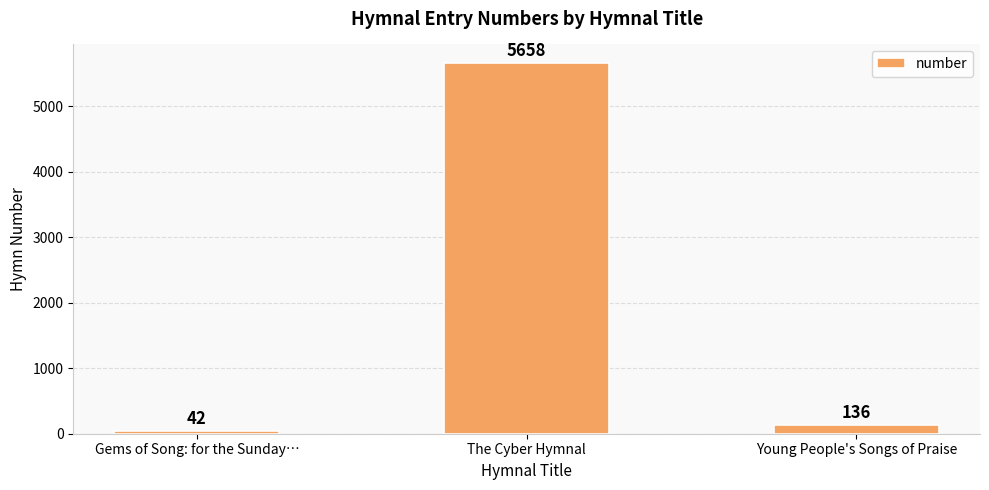

What is the label of the 2nd bar from the right?

The Cyber Hymnal